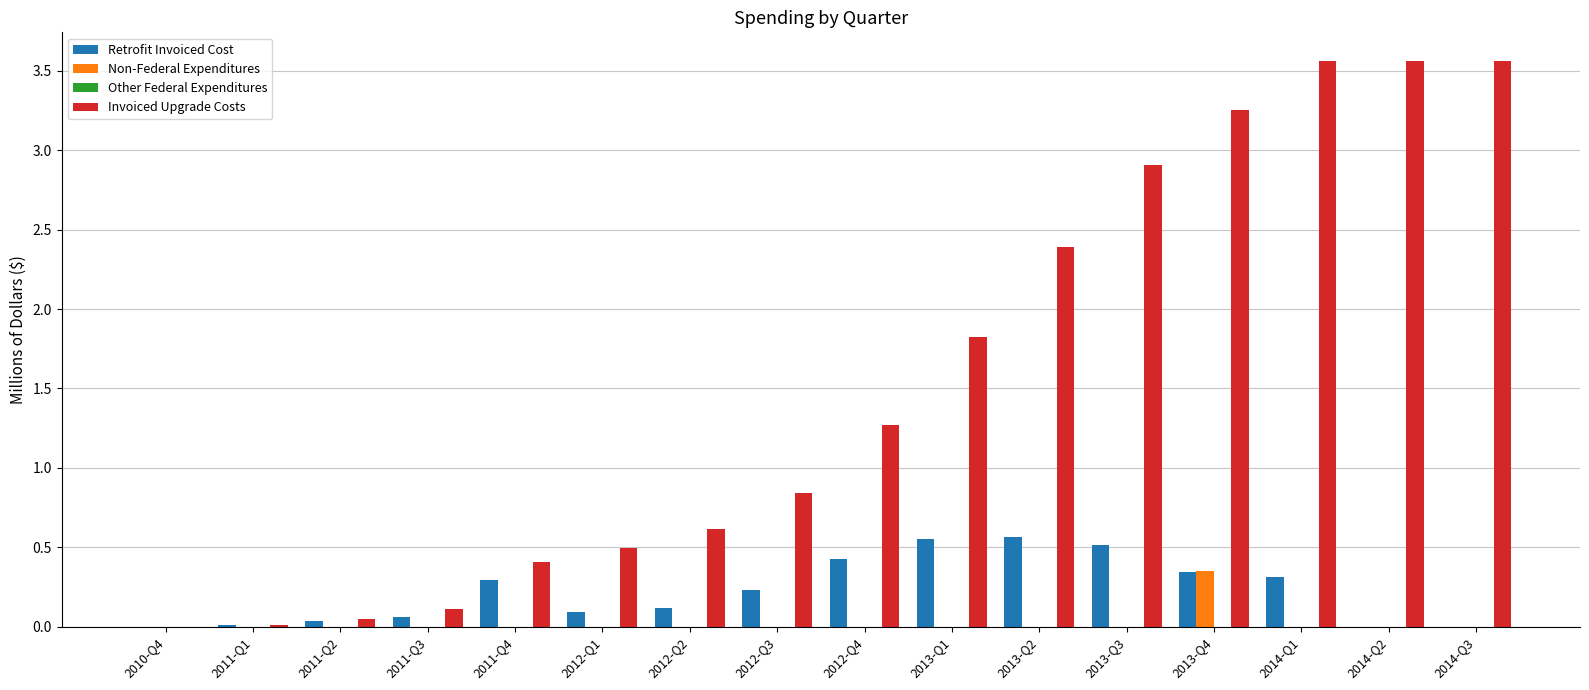

True or false: Non-Federal Expenditures has a value of 0.0 at 2010-Q4.

True